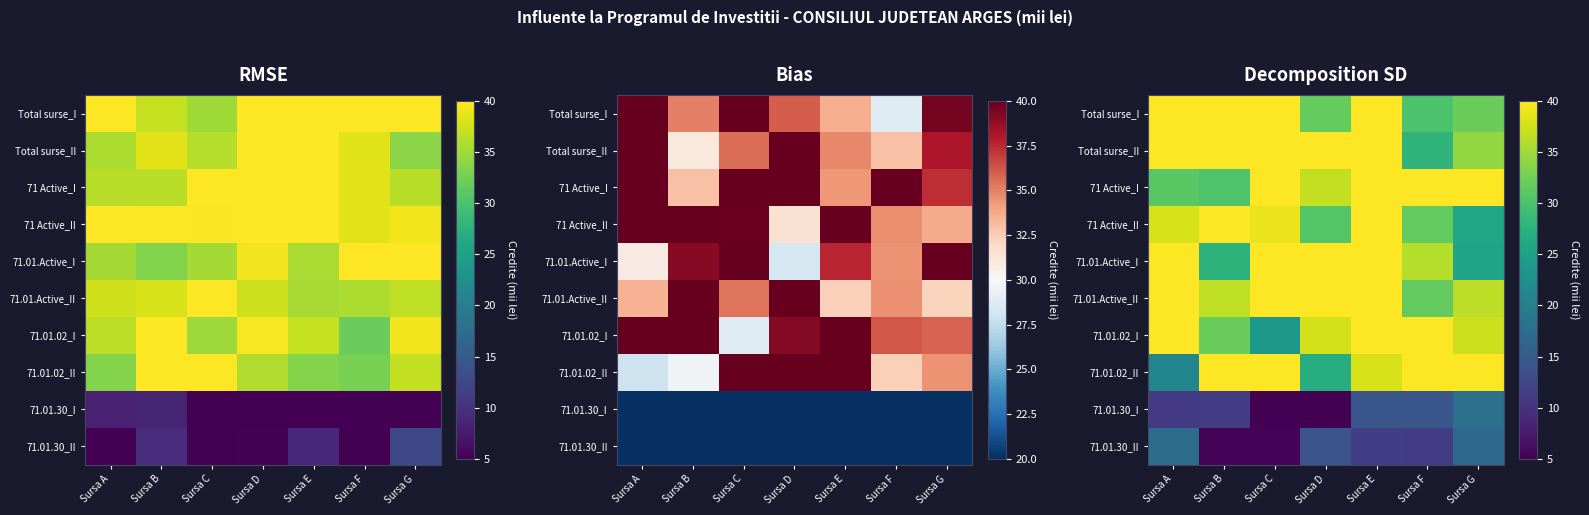

Which has a higher value, Sursa E or Sursa F?

Sursa E